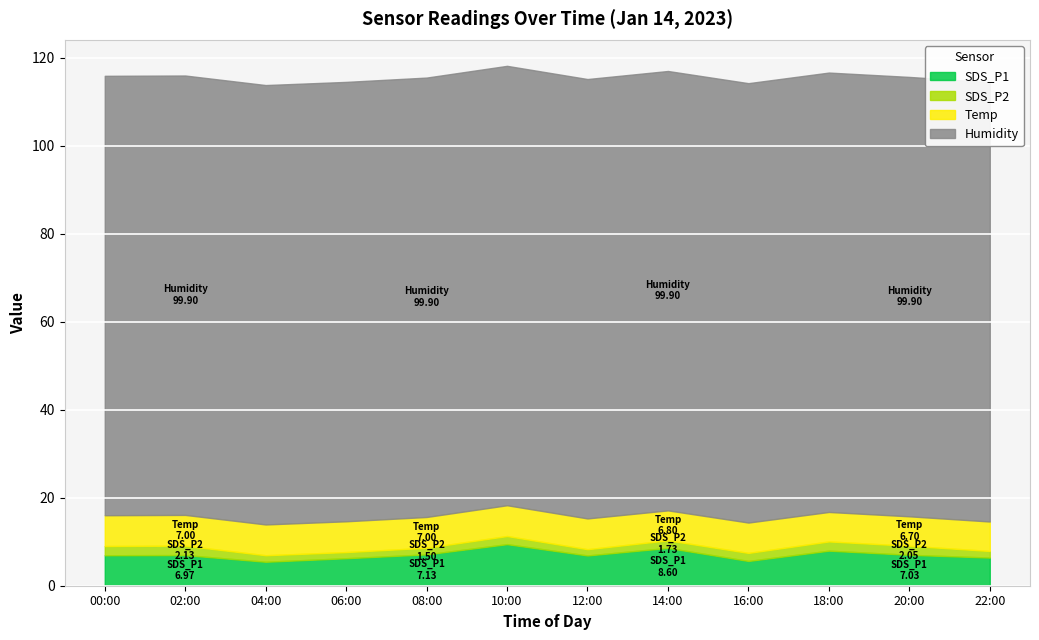

What is the label of the 5th point from the right?

14:00